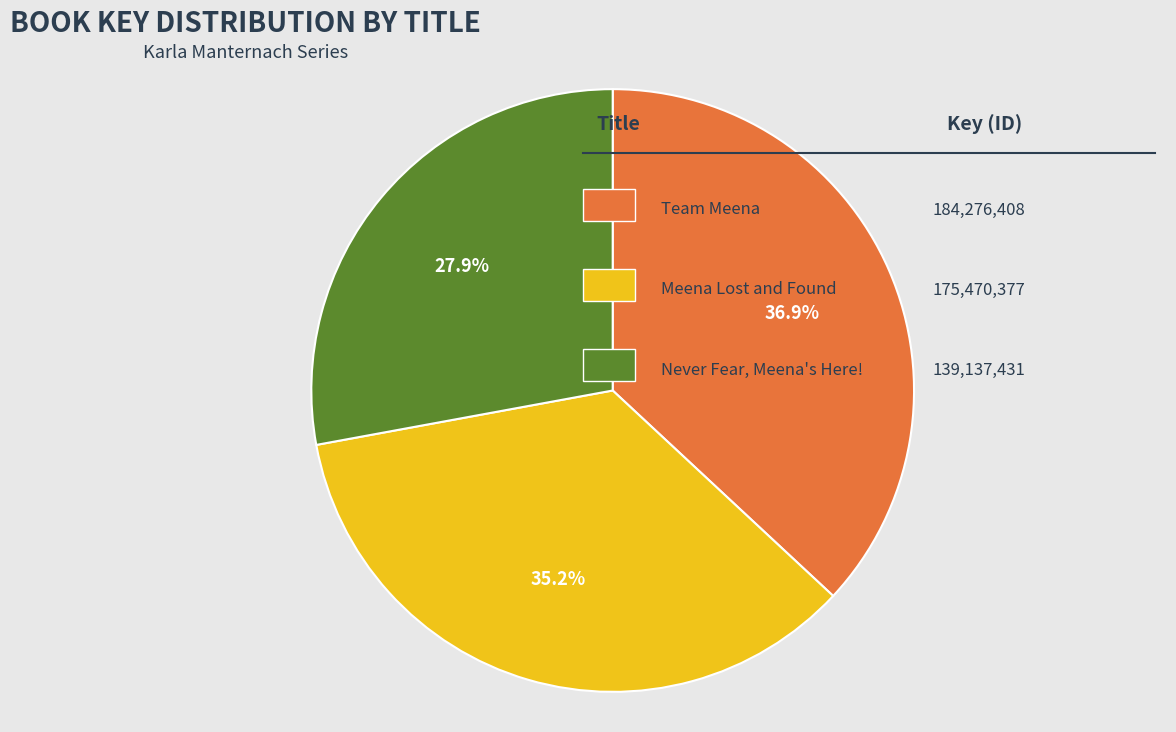

Is there a majority slice in this chart?

No